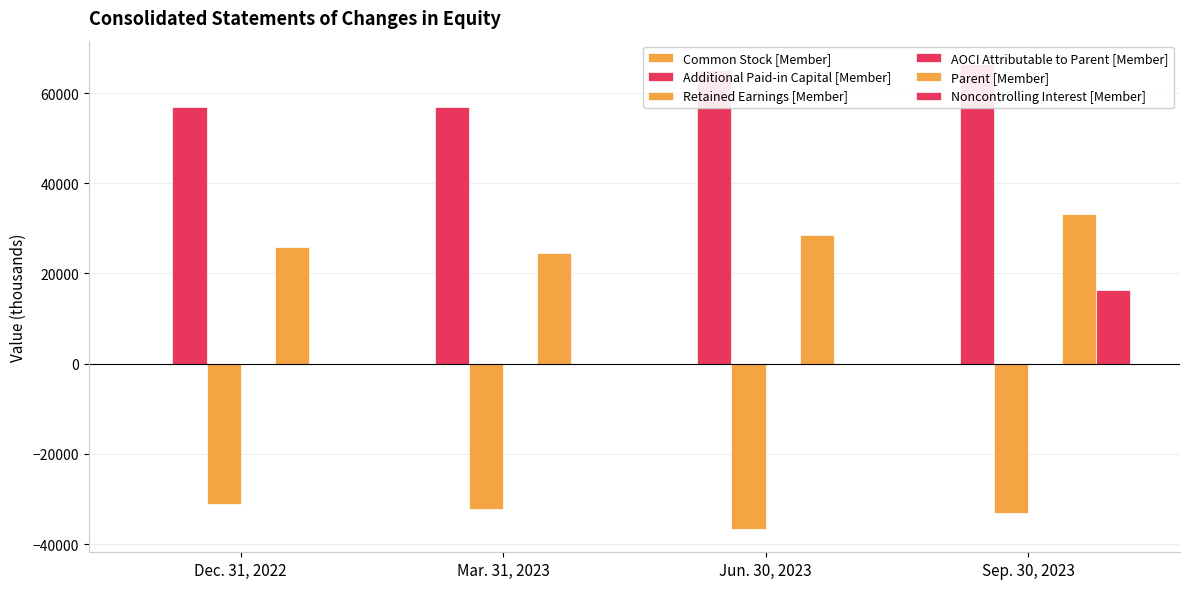

Does the chart contain any negative values?

Yes